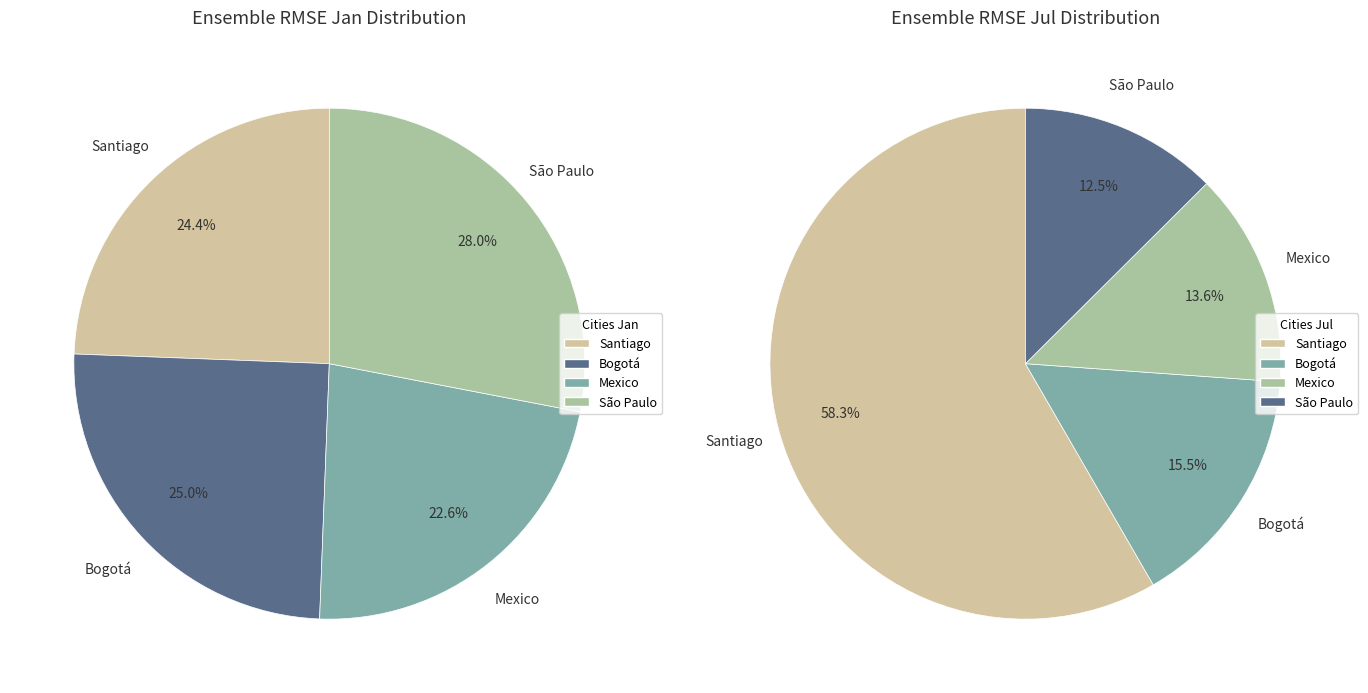

To the nearest percent, what percentage of the pie is São Paulo?

28%